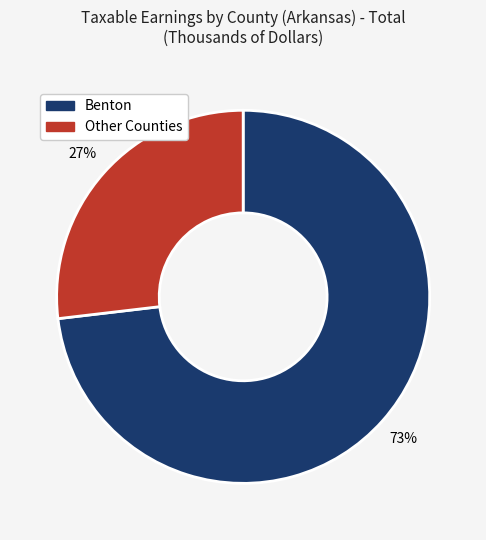

Count the number of slices in the pie.

2